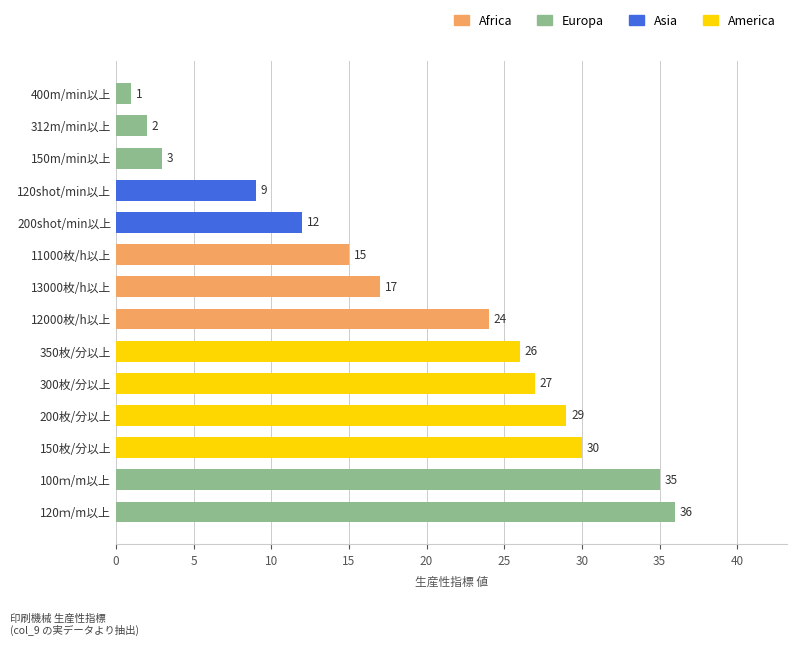

Reading bottom to top, transcribe all the data shown in this chart.

120ｍ/m以上=36	100ｍ/m以上=35	150枚/分以上=30	200枚/分以上=29	300枚/分以上=27	350枚/分以上=26	12000枚/h以上=24	13000枚/h以上=17	11000枚/h以上=15	200shot/min以上=12	120shot/min以上=9	150m/min以上=3	312m/min以上=2	400m/min以上=1